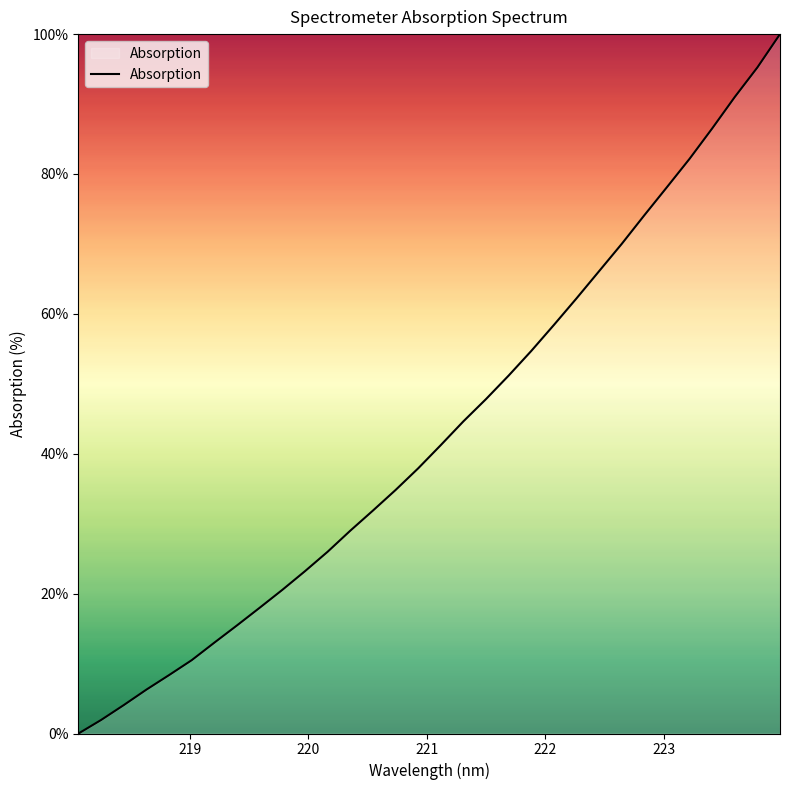

What is the greatest value displayed?

100.0